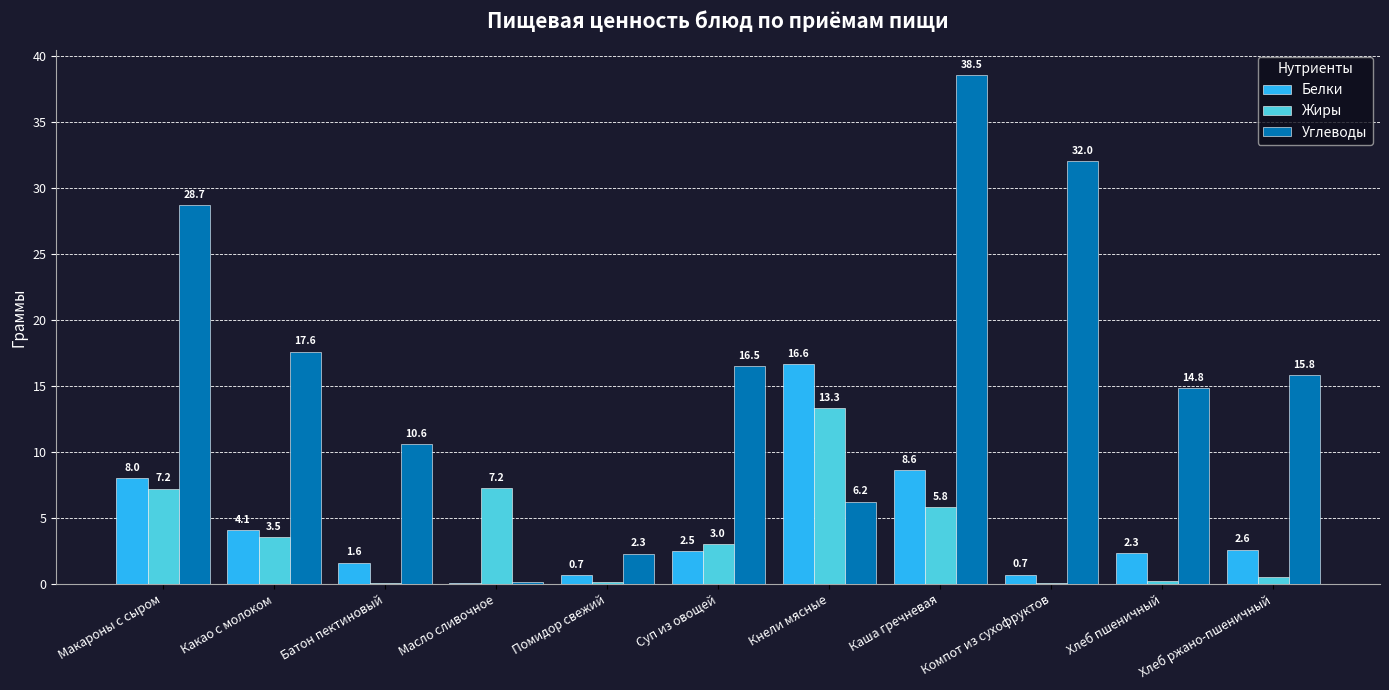

At which category is the sum across all series the highest?

Каша гречневая